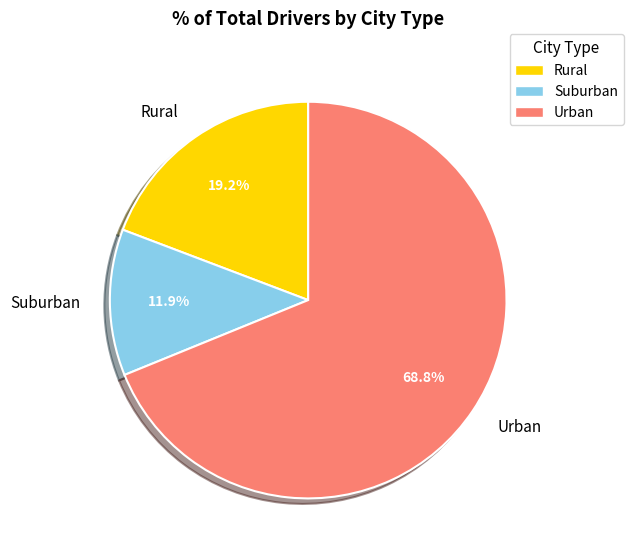

Between Suburban and Urban, which is larger?

Urban